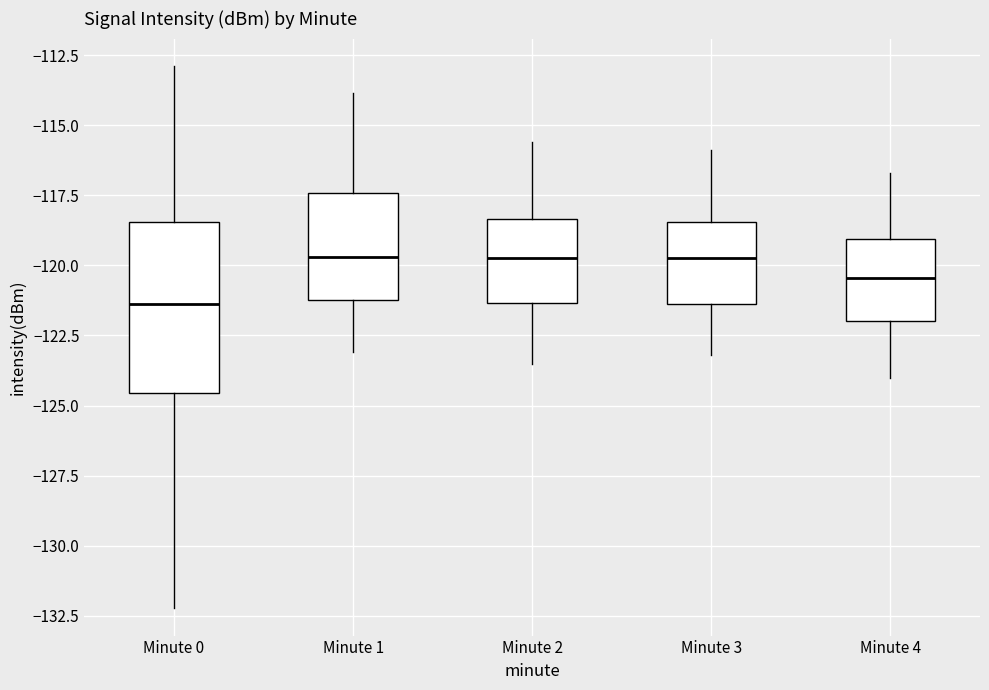

Comparing the boxes themselves (not the whiskers), which one is the tallest?

Minute 0